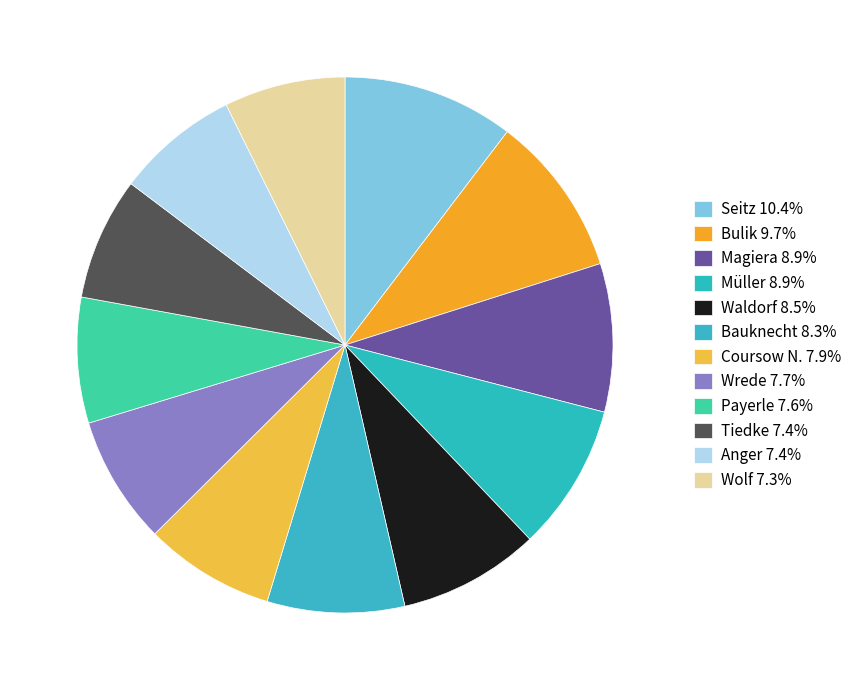

True or false: Bauknecht accounts for 1% of the total.

False